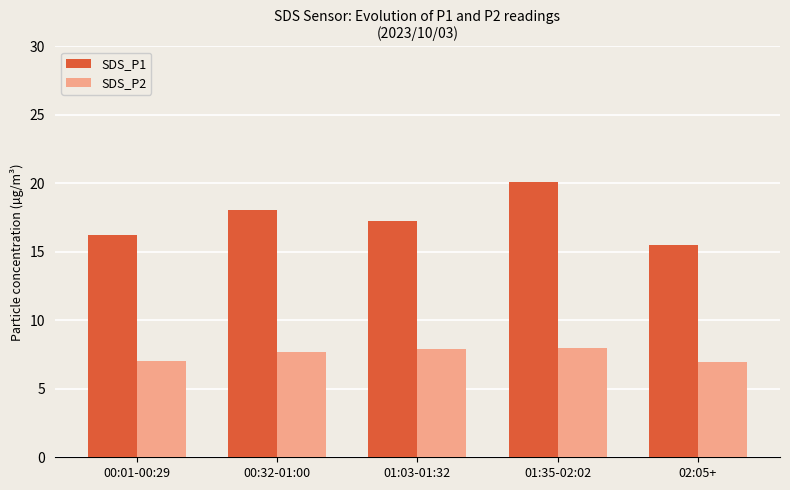

What is the spread (max minus min) of values at 02:05+?

8.6